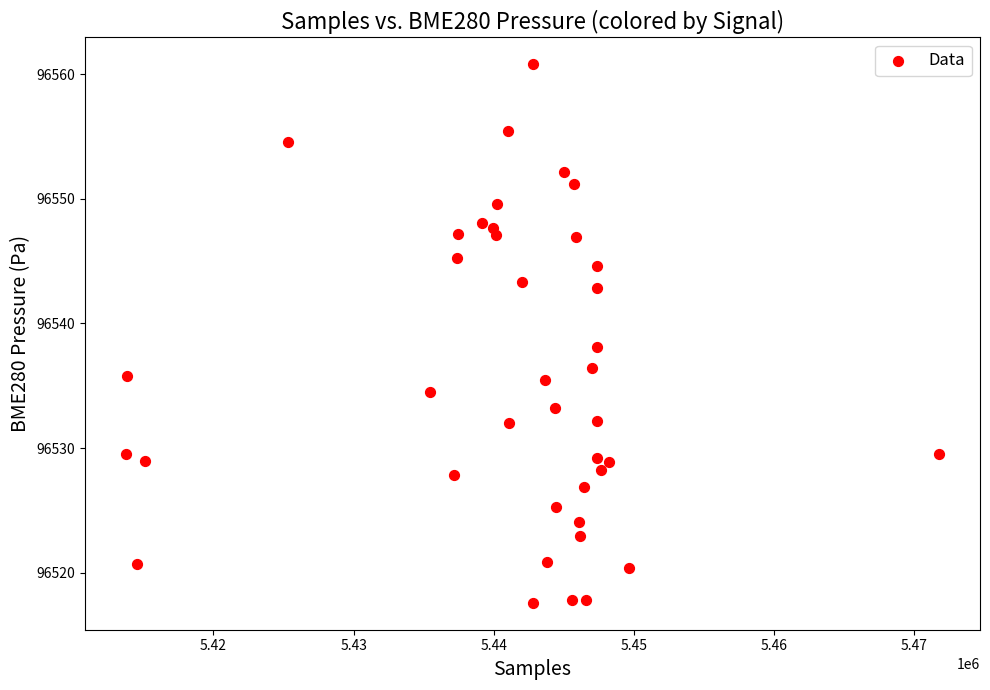

What Y value in the scatter plot is closest to 96539?

96538.1